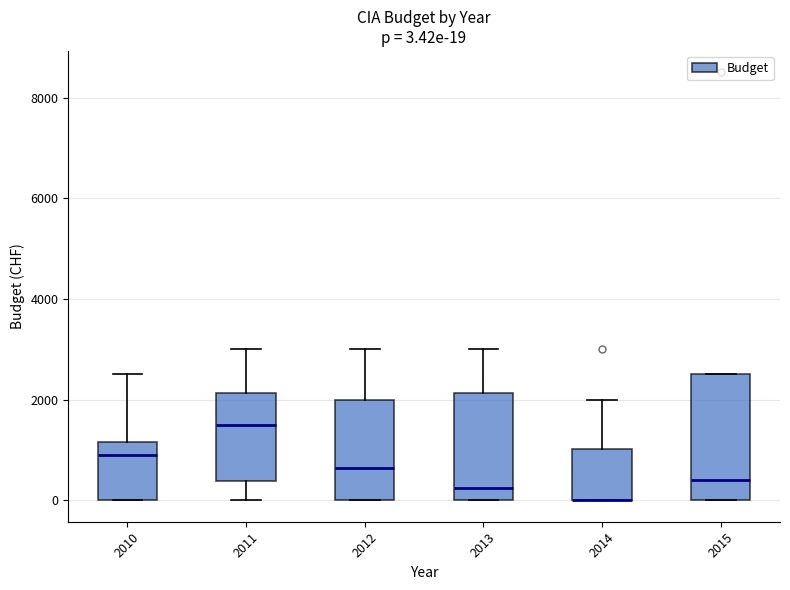

Which box is the tallest, from its lower edge to its upper edge?

2015